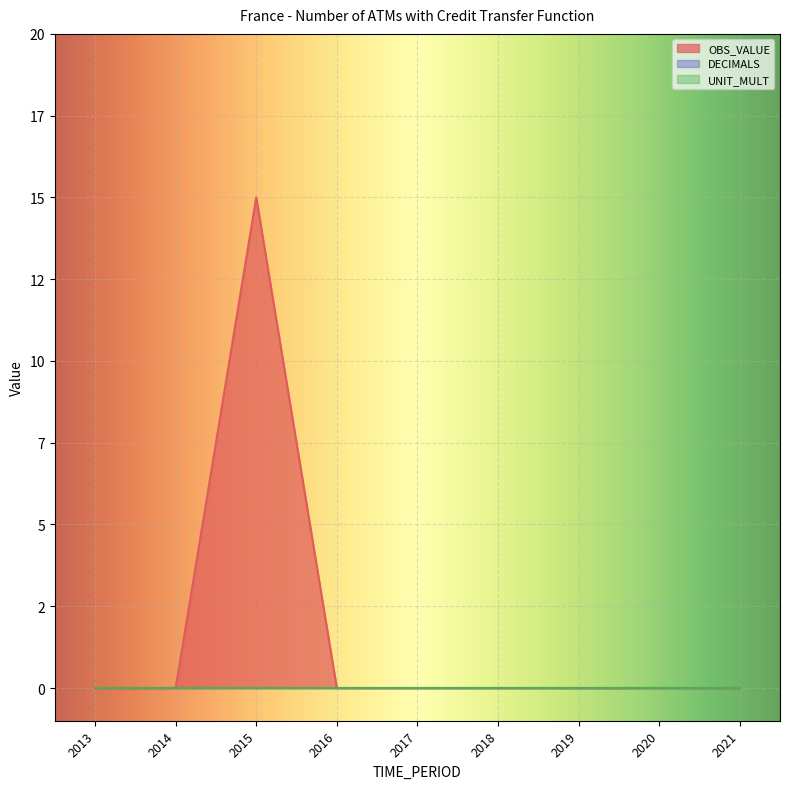

Count the number of data series in this chart.

3